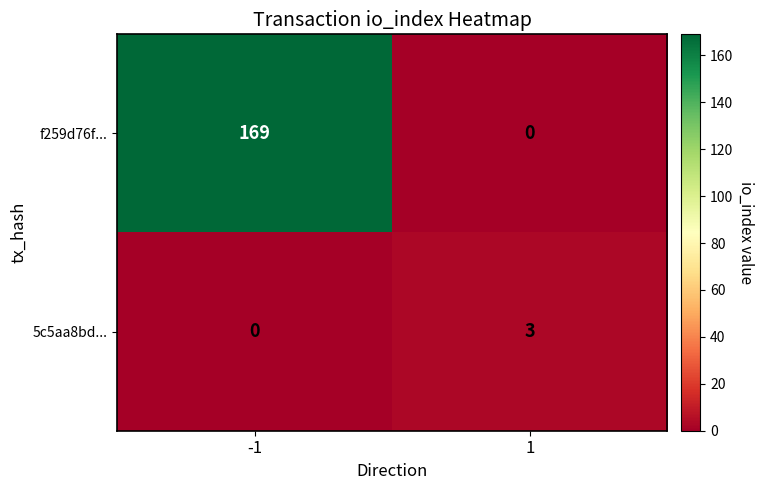

Rank the series by their average value, from highest to lowest.

f259d76f..., 5c5aa8bd...